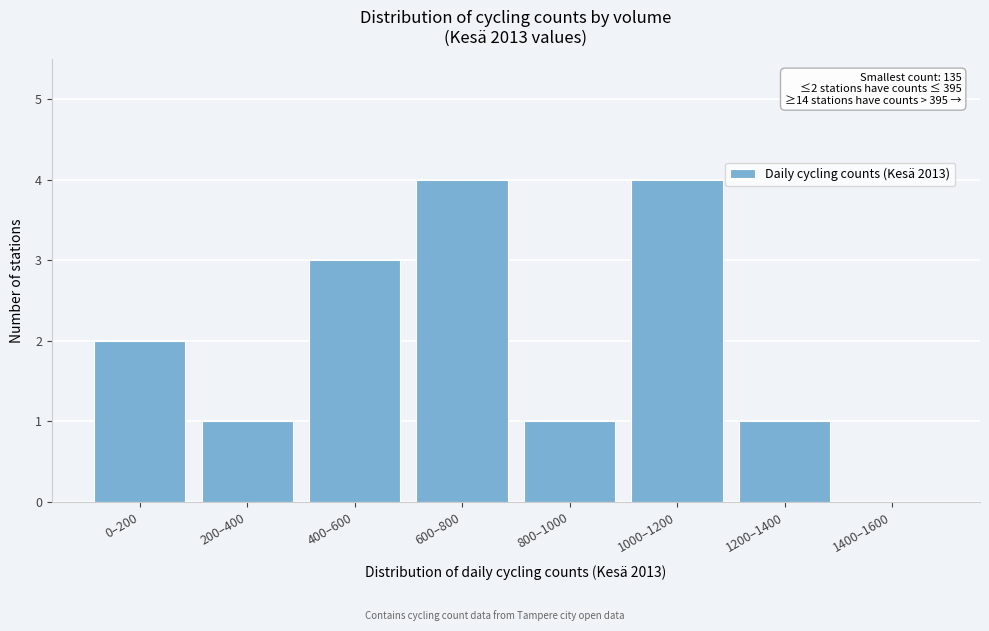

Reading left to right, transcribe all the data shown in this chart.

0–200=2	200–400=1	400–600=3	600–800=4	800–1000=1	1000–1200=4	1200–1400=1	1400–1600=0